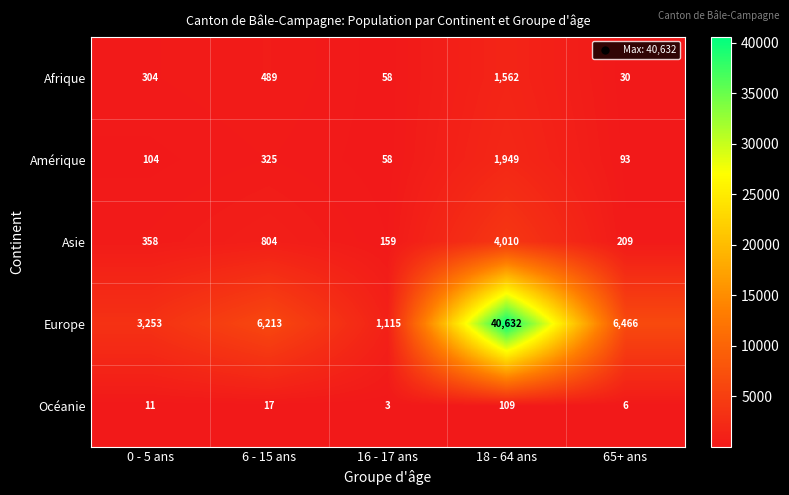

Count the number of categories in the chart.

5